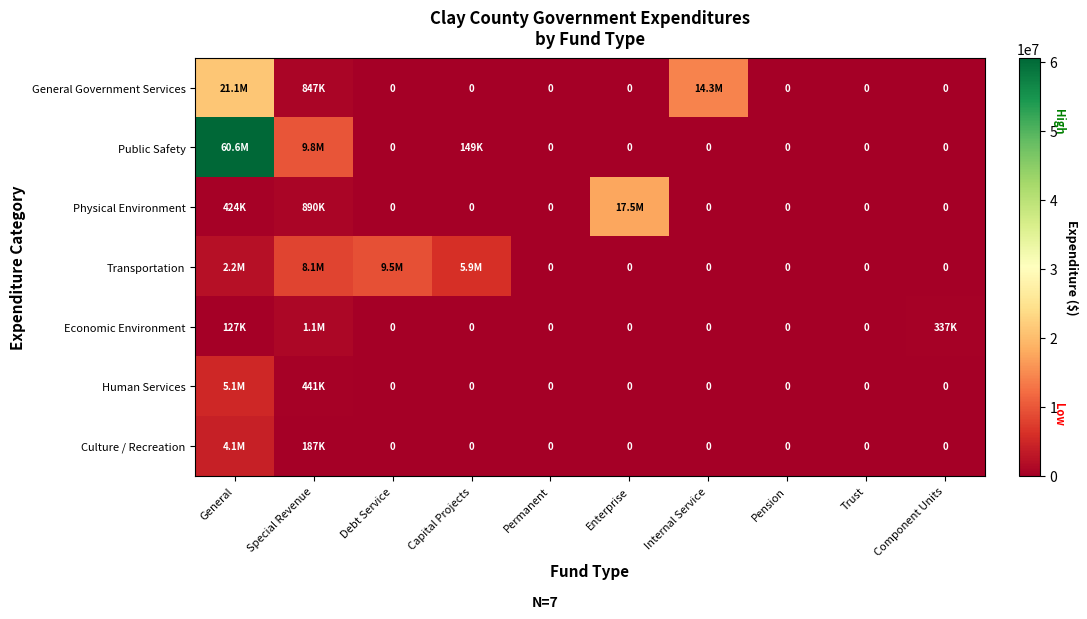

How many categories are shown in the chart?

10